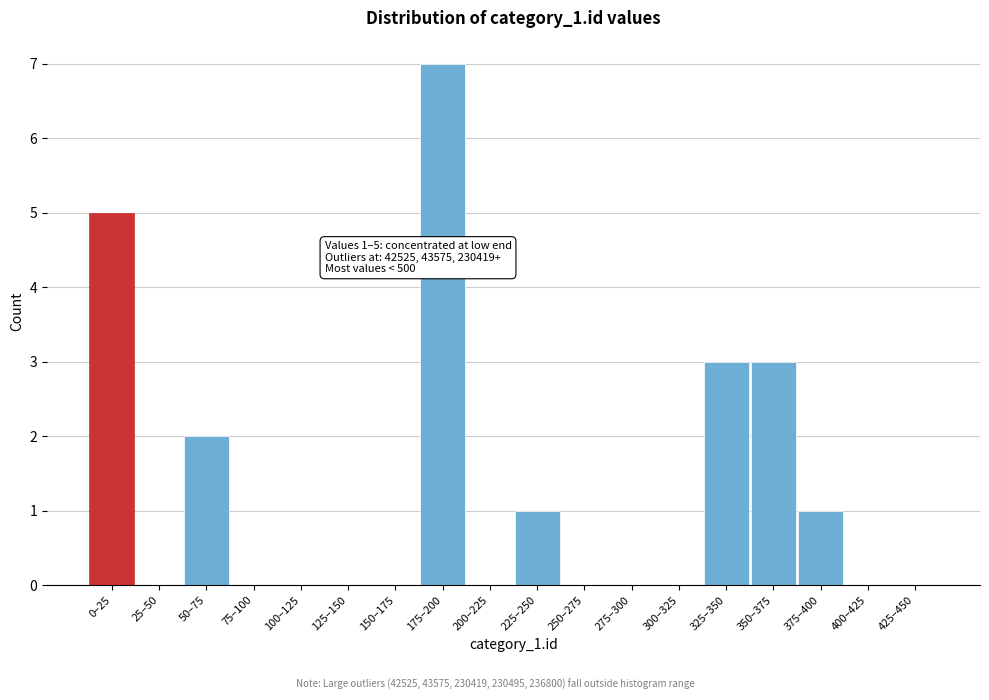

Reading left to right, what are all the values shown in this chart?

0–25=5	25–50=0	50–75=2	75–100=0	100–125=0	125–150=0	150–175=0	175–200=7	200–225=0	225–250=1	250–275=0	275–300=0	300–325=0	325–350=3	350–375=3	375–400=1	400–425=0	425–450=0